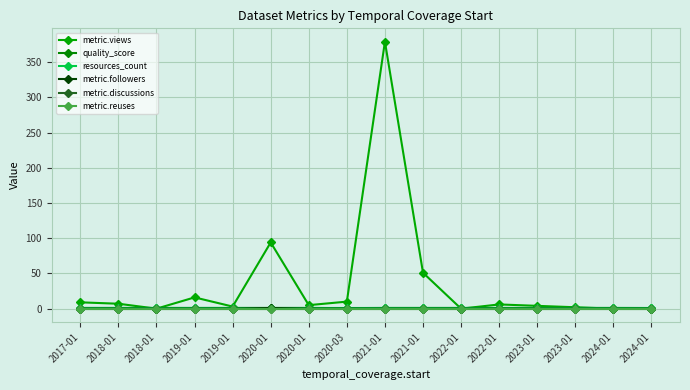

At which category is the sum across all series the highest?

2021-01